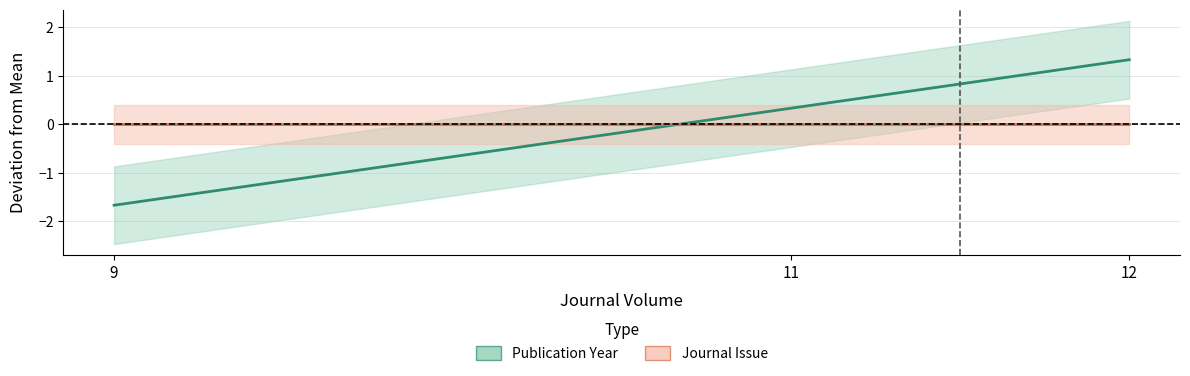

At which label does the data first exceed 0?

11